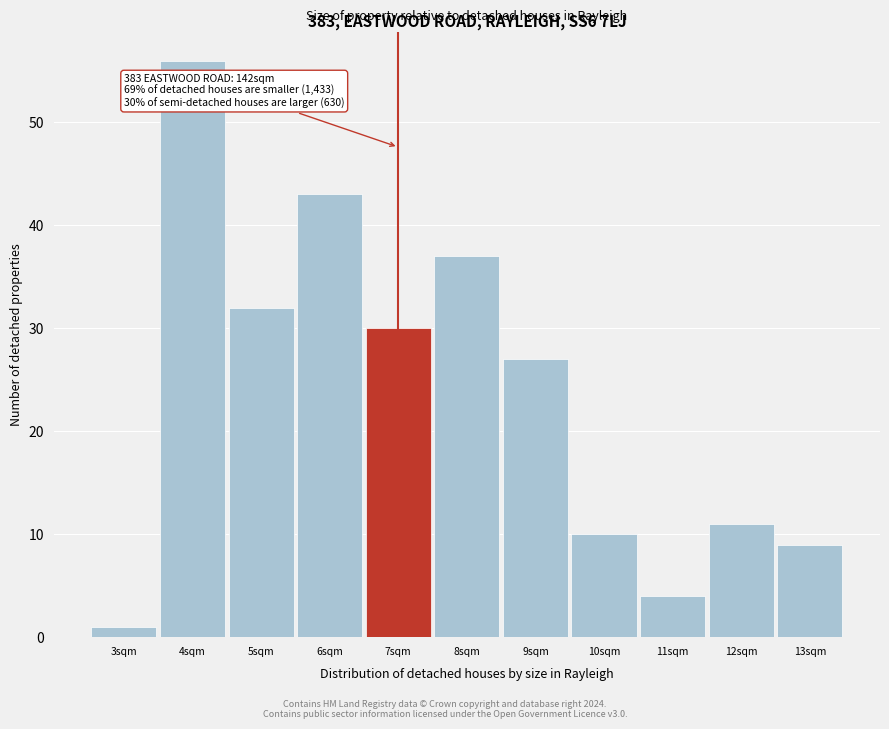

Reading left to right, transcribe all the data shown in this chart.

3sqm=1	4sqm=56	5sqm=32	6sqm=43	7sqm=30	8sqm=37	9sqm=27	10sqm=10	11sqm=4	12sqm=11	13sqm=9